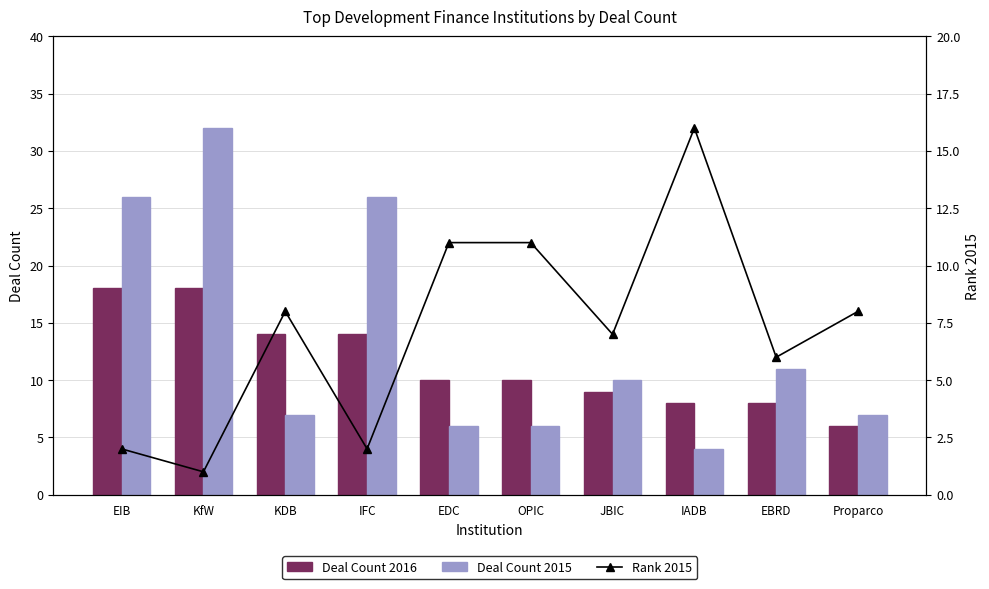

What is the total value across all series at Proparco?

21